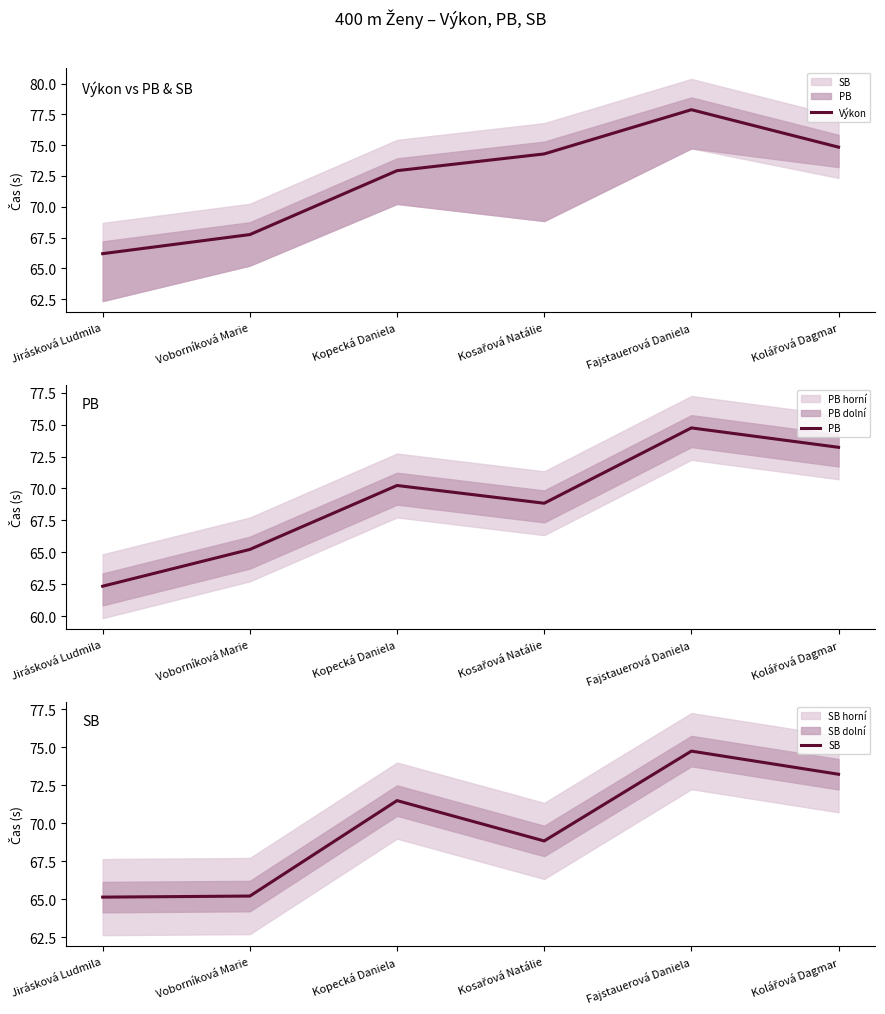

At which category does PB reach its first local peak?

Kopecká Daniela